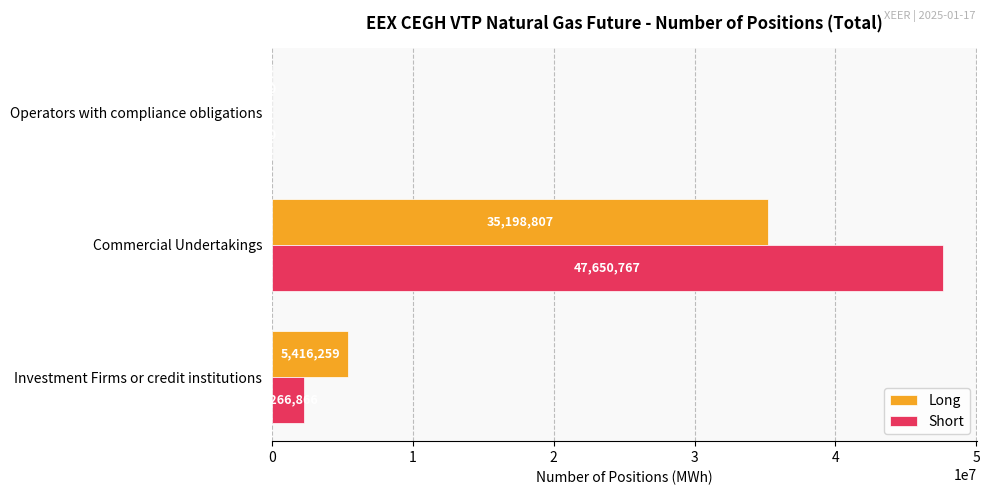

Which series has the largest range (max minus min)?

Short